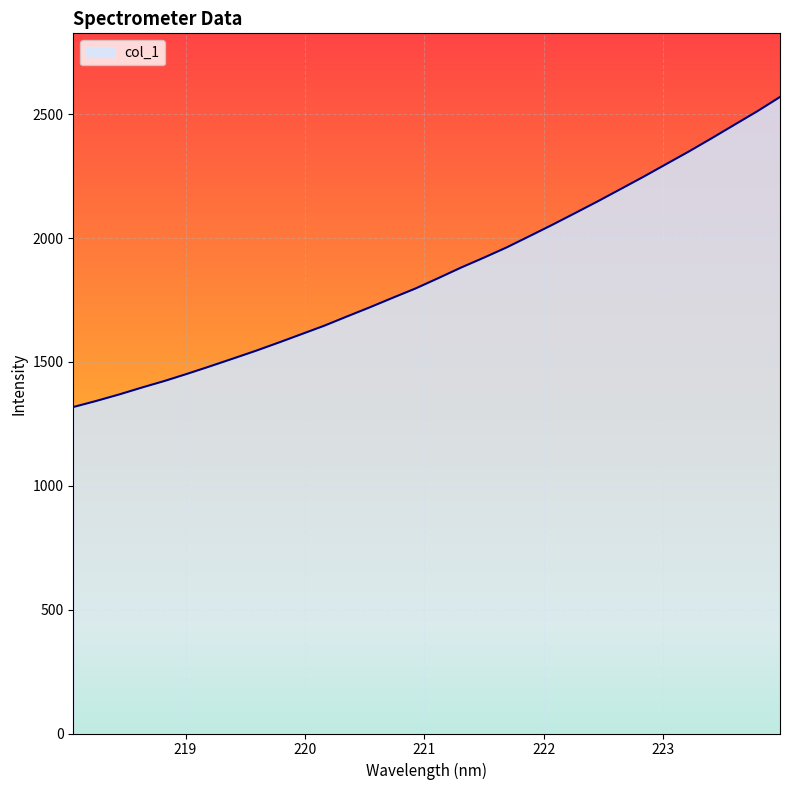

What is the difference between the maximum and minimum values?

1251.7